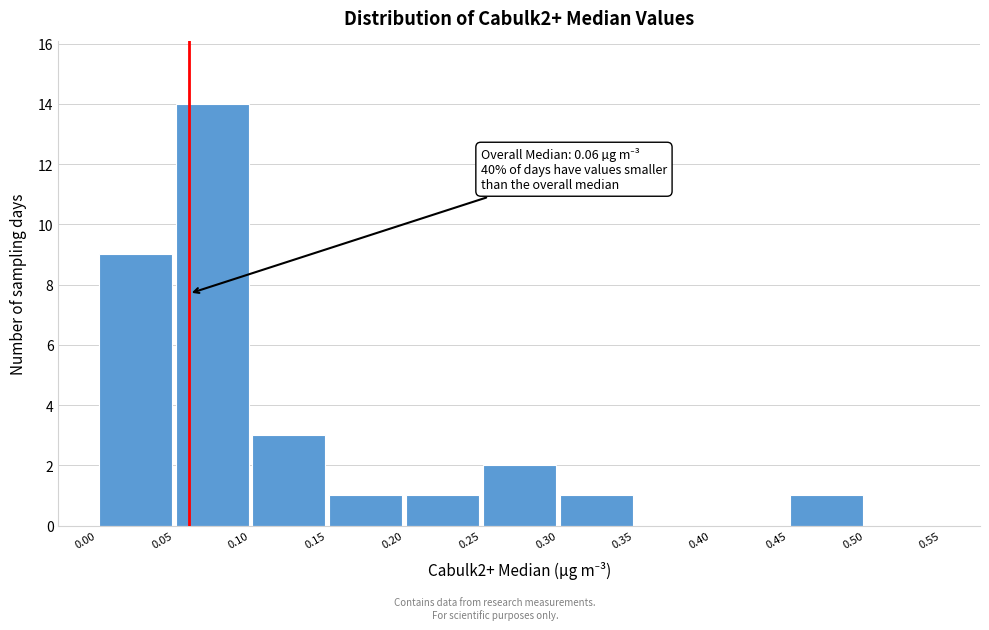

Which range on the x-axis has the tallest bar?

0.05 to 0.10